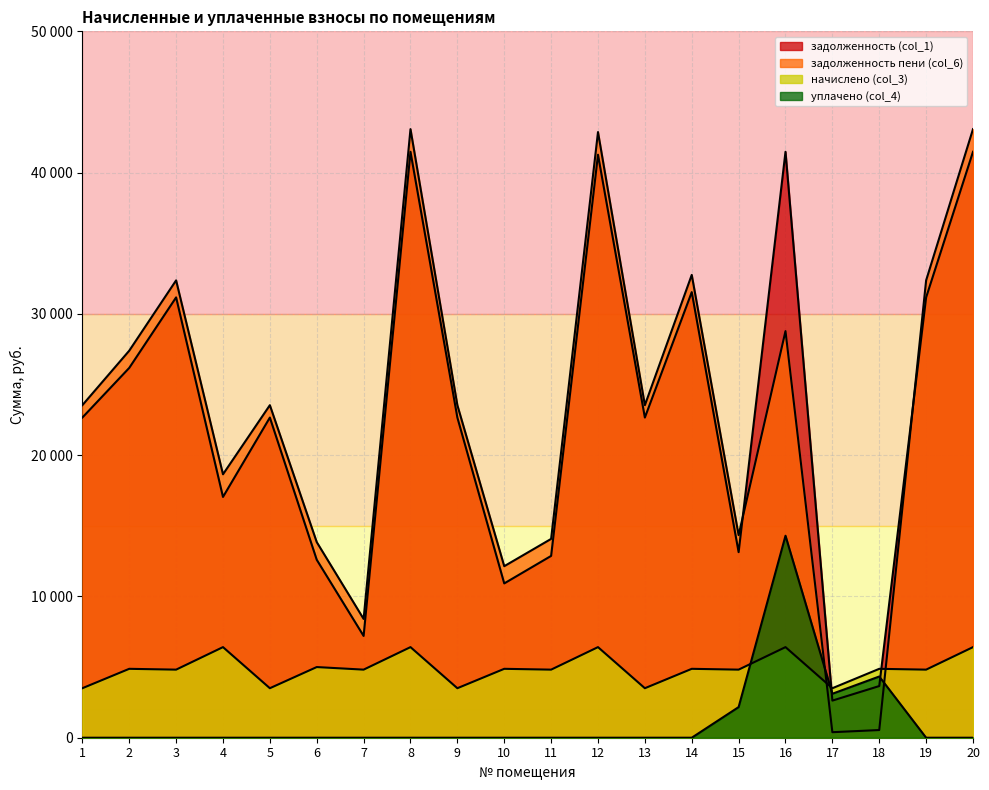

At which category is the sum across all series the highest?

16